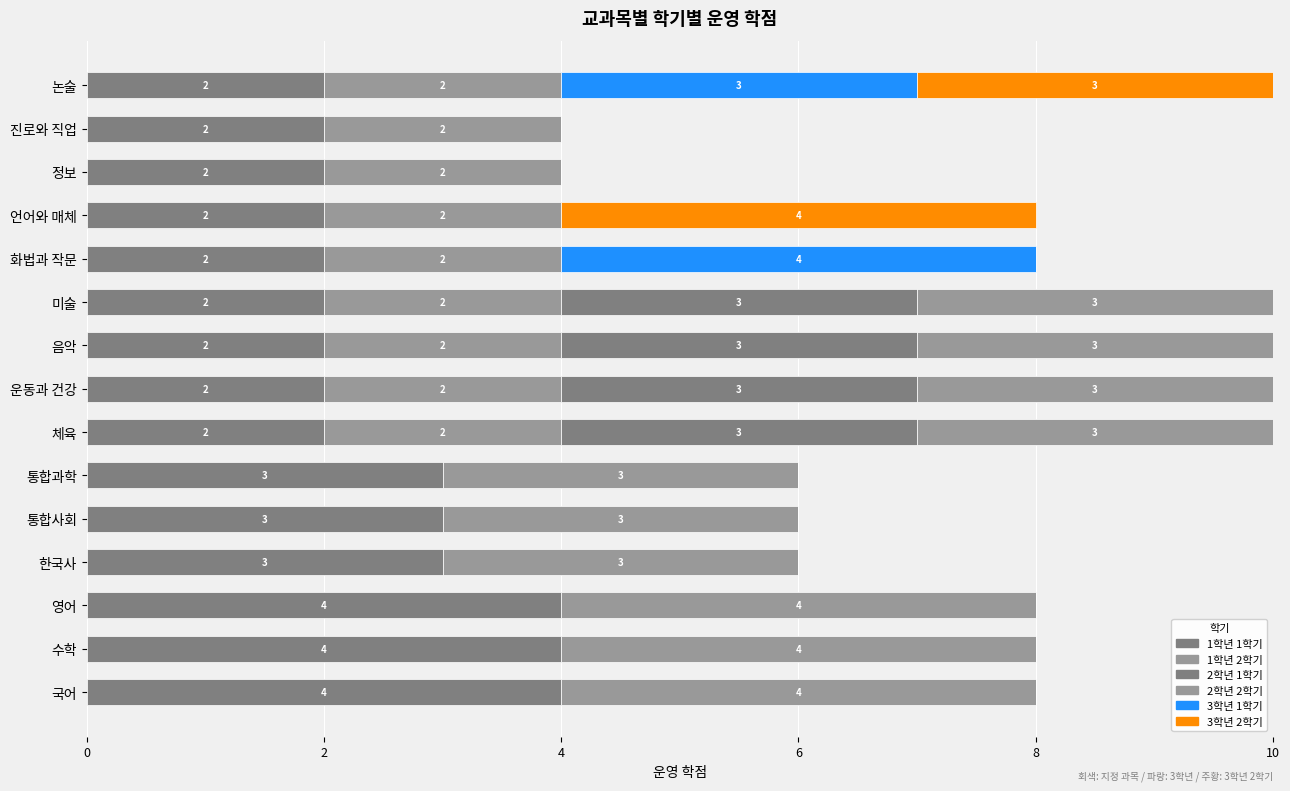

How many data points does each series have?

15